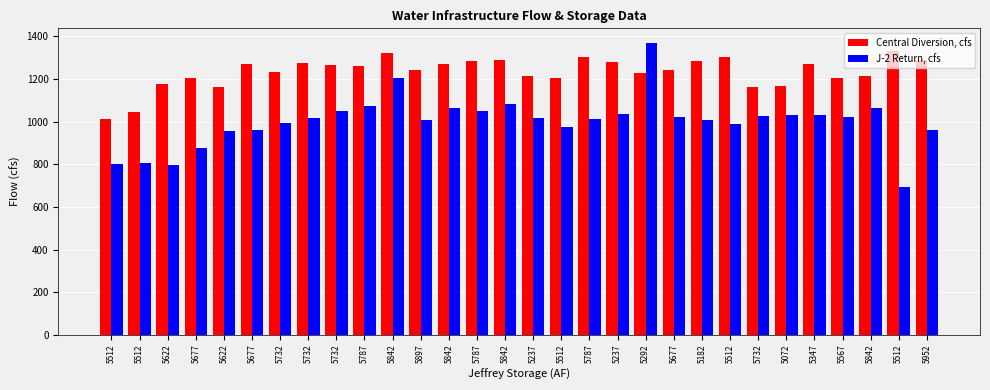

Reading left to right, list all the values displayed in this chart.

Central Diversion, cfs: 1010.8	1043.4	1177.5	1203.0	1164.5	1270.2	1233.8	1273.4	1267.9	1261.7	1320.5	1244.6	1270.8	1282.9	1288.5	1214.8	1203.0	1303.9	1282.1	1230.4	1241.0	1284.8	1301.5	1162.7	1167.1	1268.9	1207.2	1215.8	1330.1	1289.8
J-2 Return, cfs: 802.1	804.1	799.1	876.2	954.4	961.4	995.7	1016.4	1050.2	1071.8	1203.4	1005.8	1064.3	1051.7	1084.5	1018.4	977.6	1014.4	1034.0	1369.8	1021.4	1007.3	989.2	1027.0	1033.0	1029.5	1020.4	1063.8	695.2	961.9